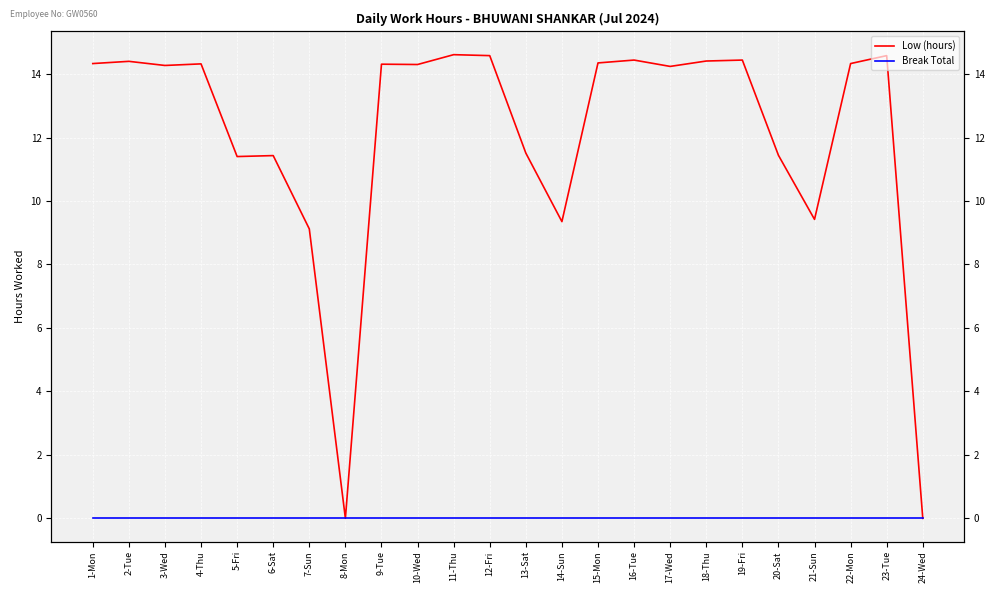

How many interior local peaks does the Low (hours) series have?

8